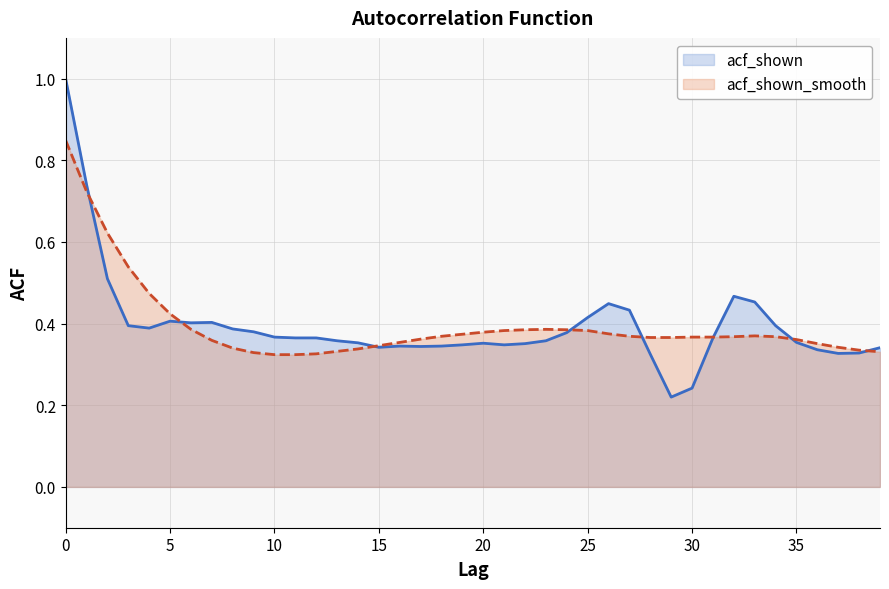

What are all the series names shown in the legend?

acf_shown, acf_shown_smooth